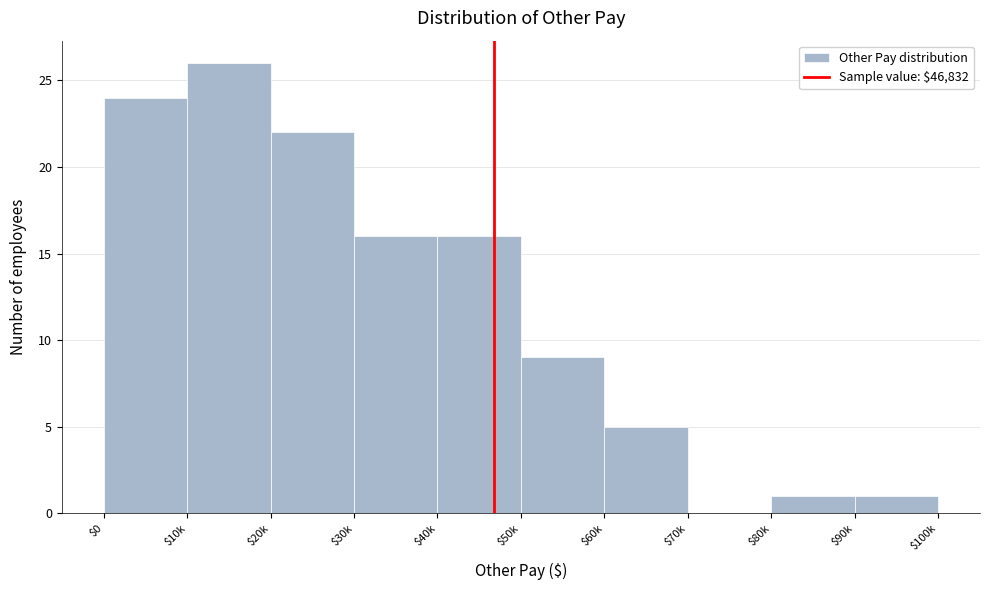

What is the greatest value displayed?

26